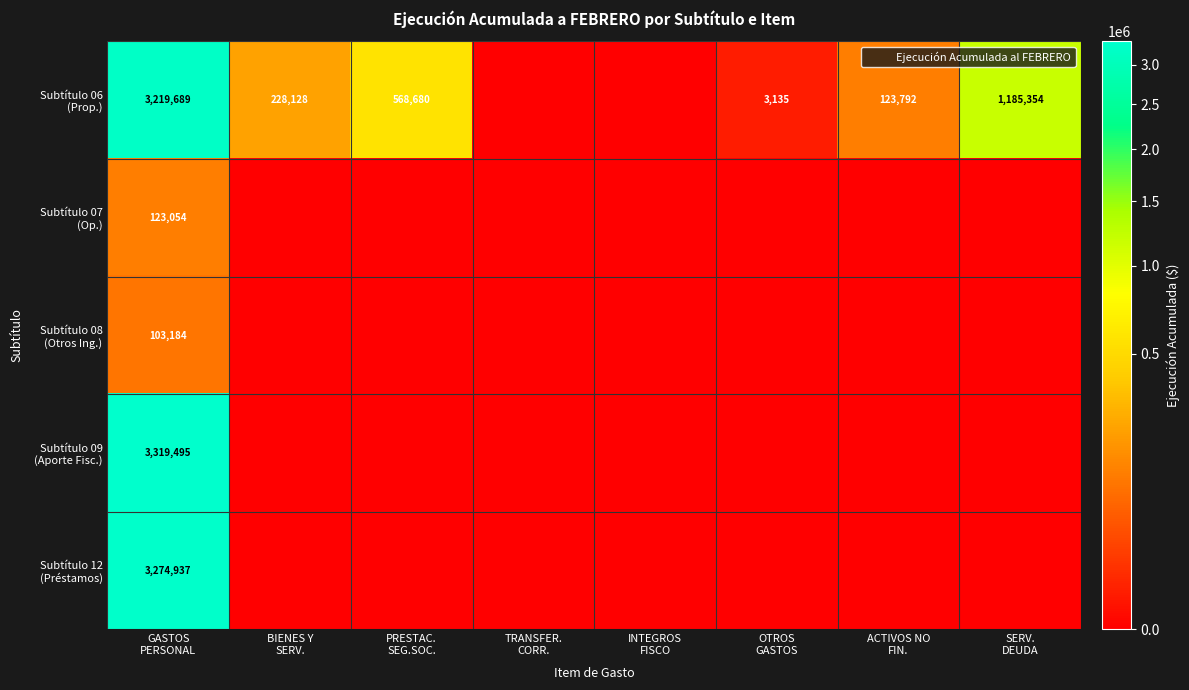

True or false: Subtítulo 09 (Aporte Fisc.) has a value of 0 at PRESTAC. SEG.SOC..

True